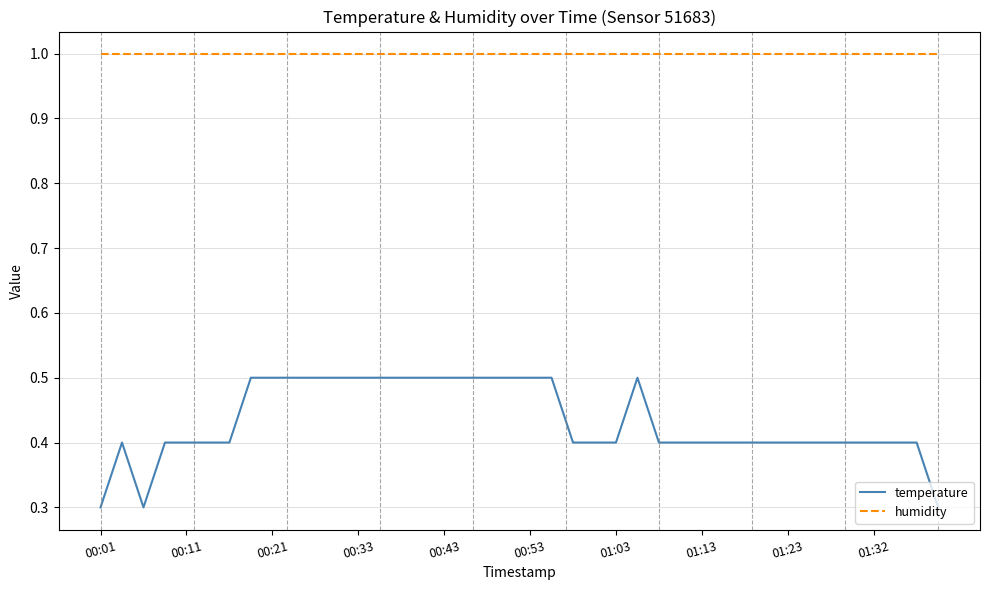

Reading left to right, transcribe all the data shown in this chart.

temperature: 0.3	0.4	0.3	0.4	0.4	0.4	0.4	0.5	0.5	0.5	0.5	0.5	0.5	0.5	0.5	0.5	0.5	0.5	0.5	0.5	0.5	0.5	0.4	0.4	0.4	0.5	0.4	0.4	0.4	0.4	0.4	0.4	0.4	0.4	0.4	0.4	0.4	0.4	0.4	0.3
humidity: 1.0	1.0	1.0	1.0	1.0	1.0	1.0	1.0	1.0	1.0	1.0	1.0	1.0	1.0	1.0	1.0	1.0	1.0	1.0	1.0	1.0	1.0	1.0	1.0	1.0	1.0	1.0	1.0	1.0	1.0	1.0	1.0	1.0	1.0	1.0	1.0	1.0	1.0	1.0	1.0